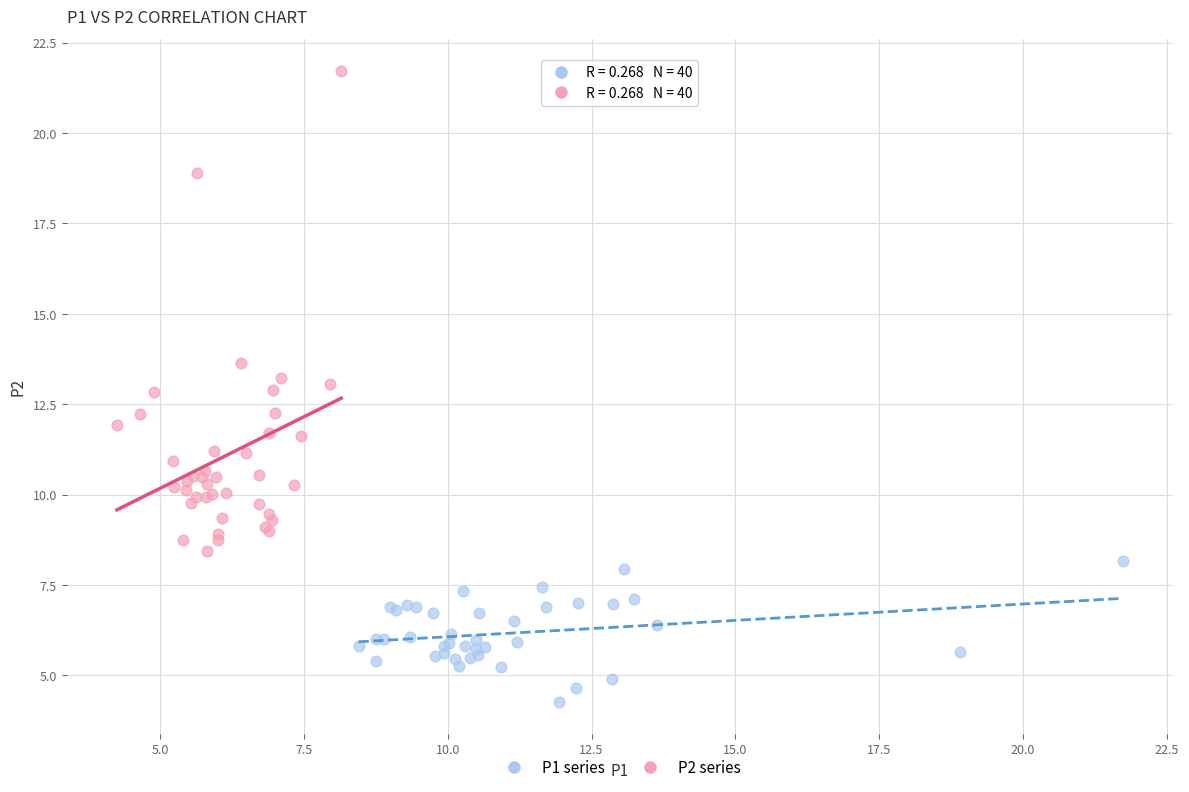

Which series contains the highest Y value?

P2 series